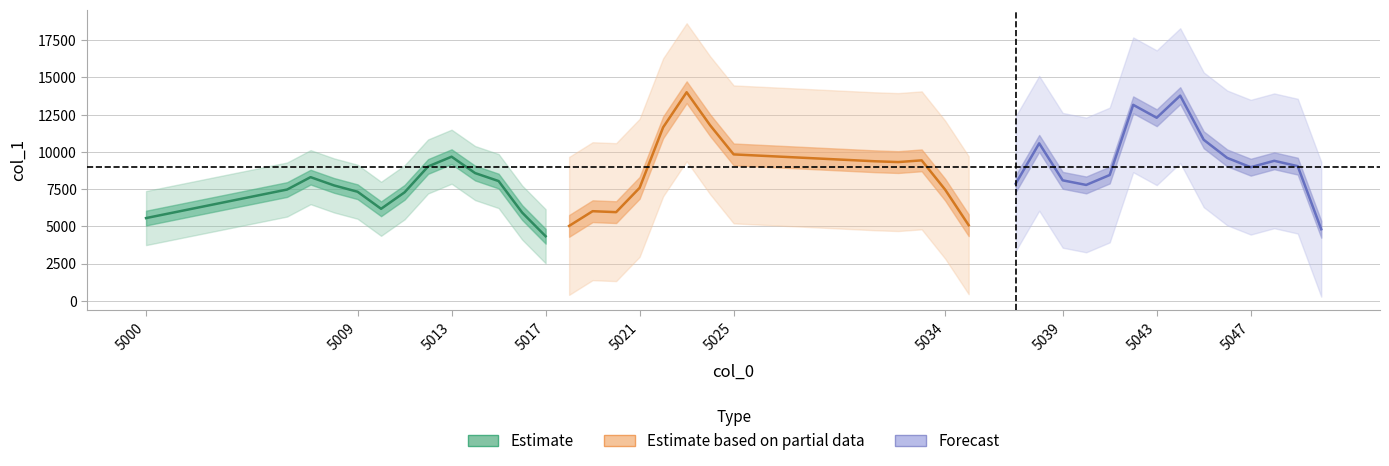

The chart shows a value of 2985 at 5050. True or false?

False